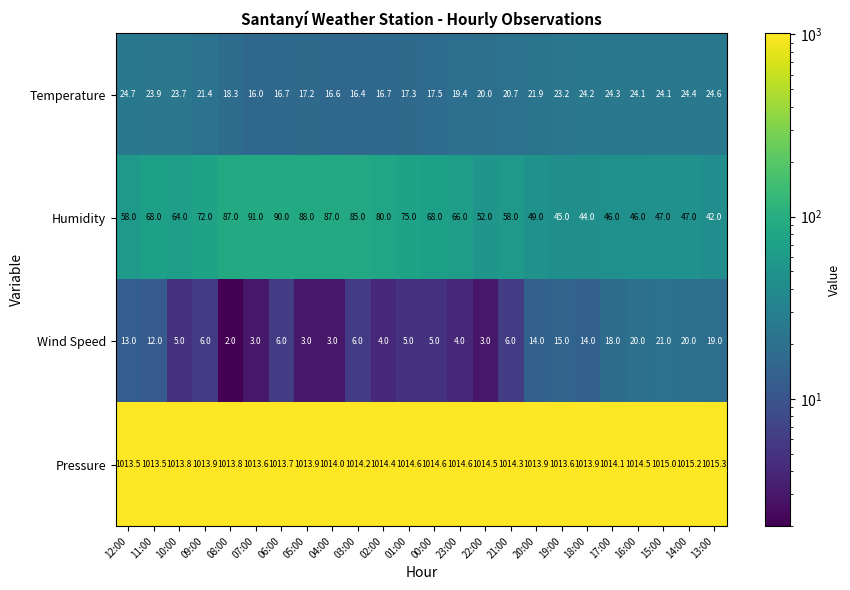

Count the number of categories in the chart.

24